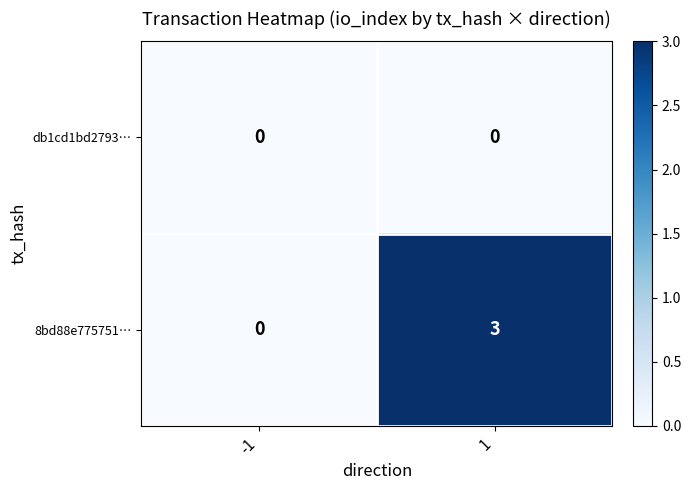

Is it true that db1cd1bd2793… equals 0 at 1?

True